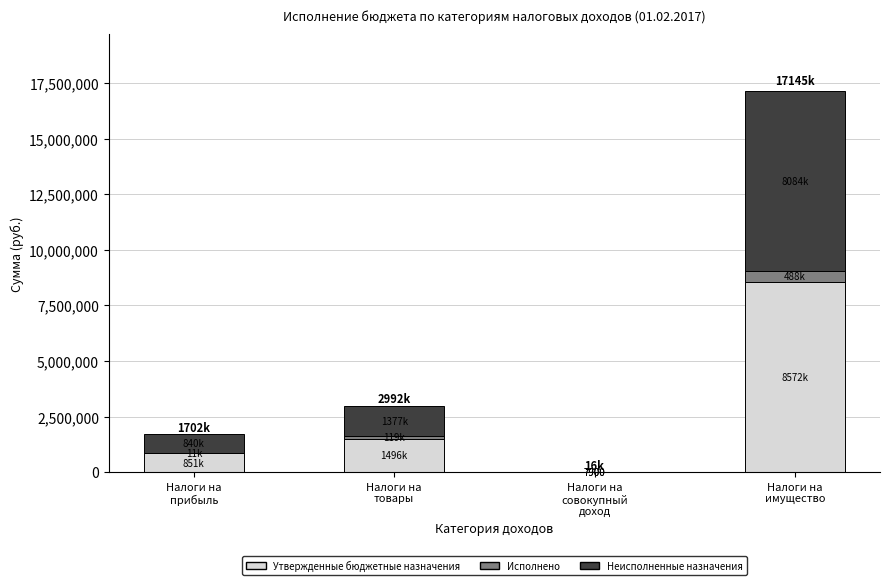

What is the sum of all Утвержденные бюджетные назначения values?

10927300.0